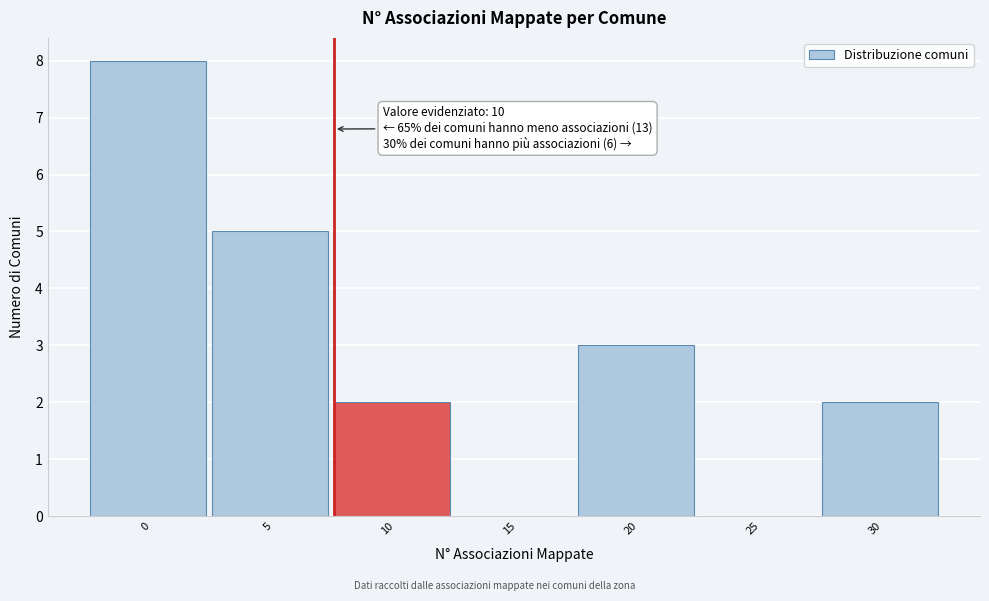

Reading left to right, transcribe all the data shown in this chart.

0=8	5=5	10=2	15=0	20=3	25=0	30=2